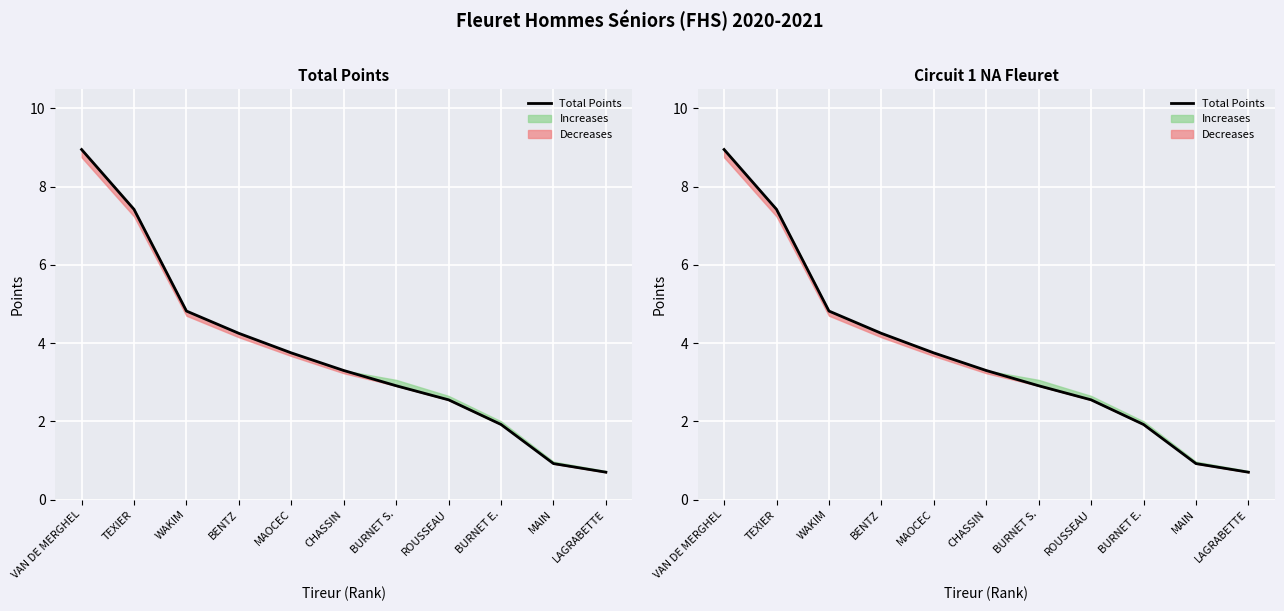

How many lines are shown in the chart?

1